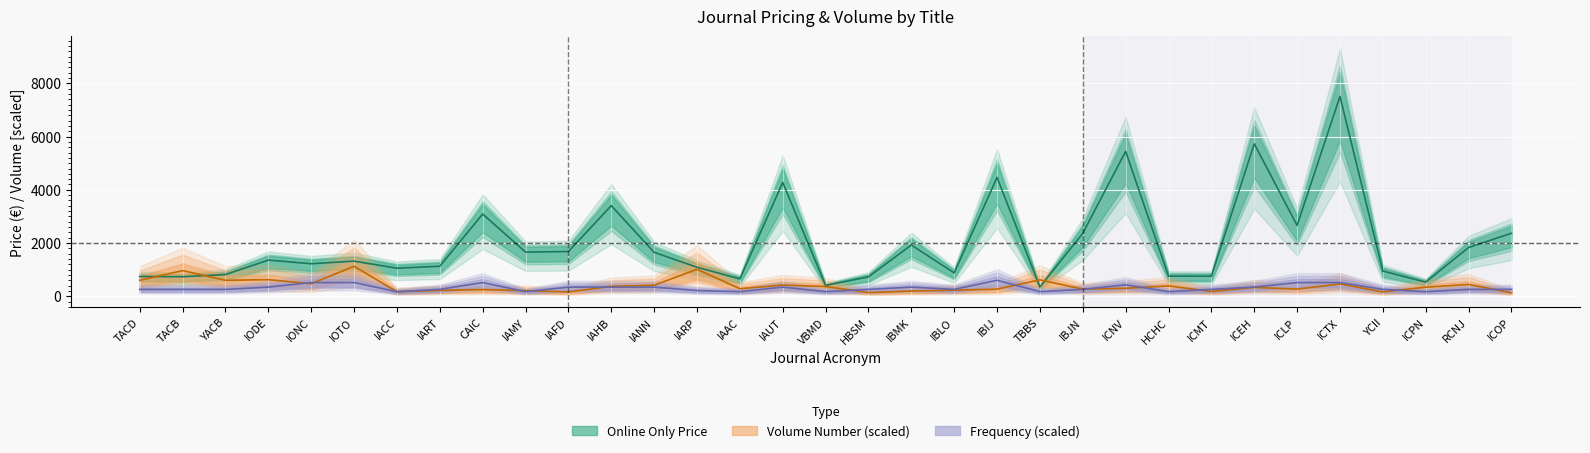

How many times do volume and frequency cross each other?

13